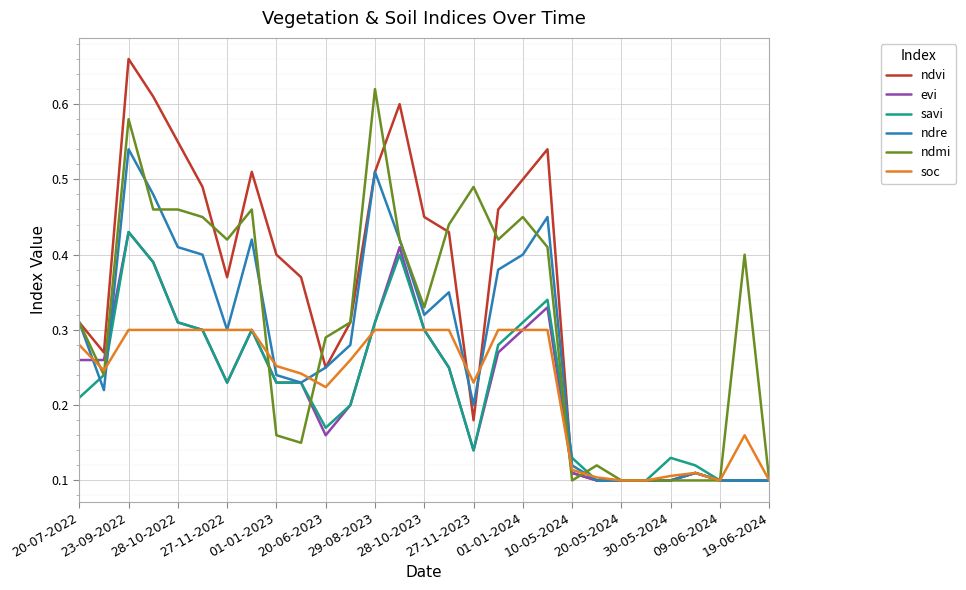

Which series has the widest spread of values?

ndvi